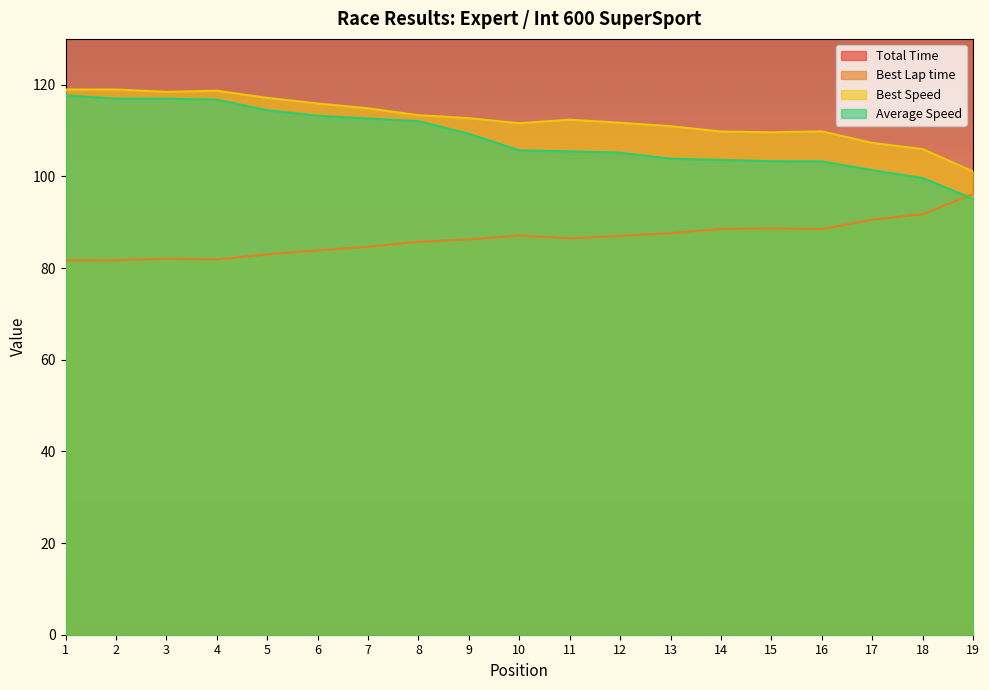

At which label does Average Speed first exceed 105?

1